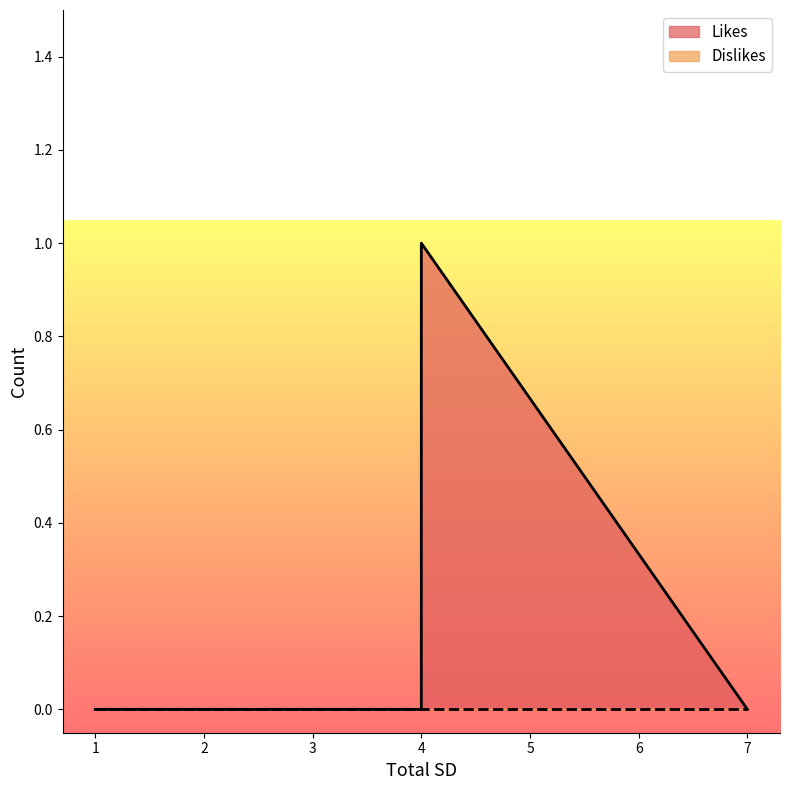

Which series has the largest range (max minus min)?

Likes